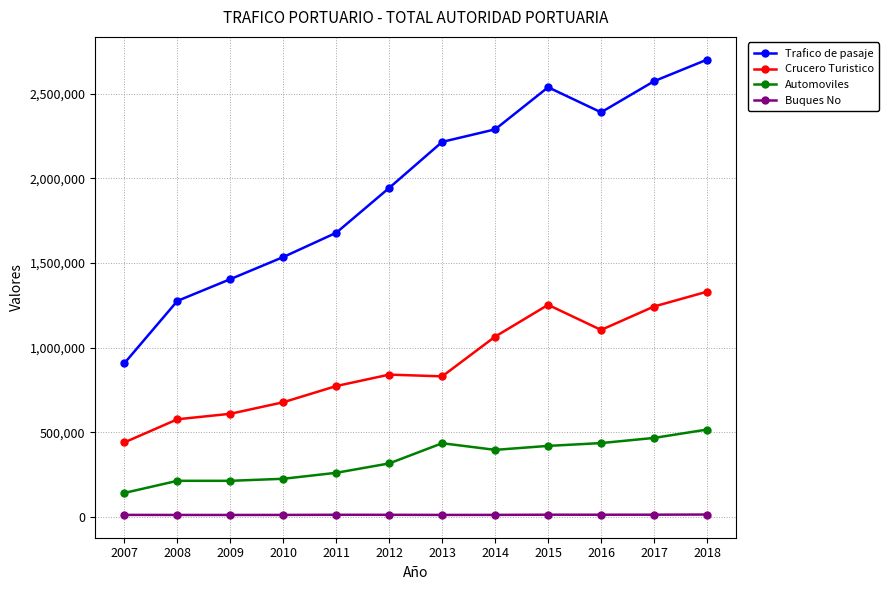

Which series has the largest total across all categories?

Trafico de pasaje